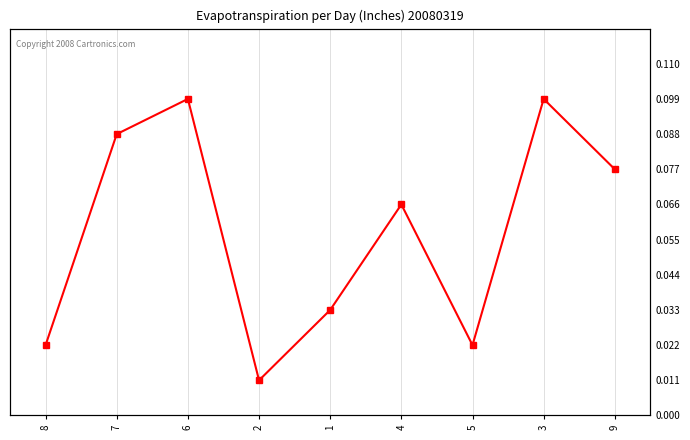

Reading left to right, list all the values displayed in this chart.

8=2	7=8	6=9	2=1	1=3	4=6	5=2	3=9	9=7